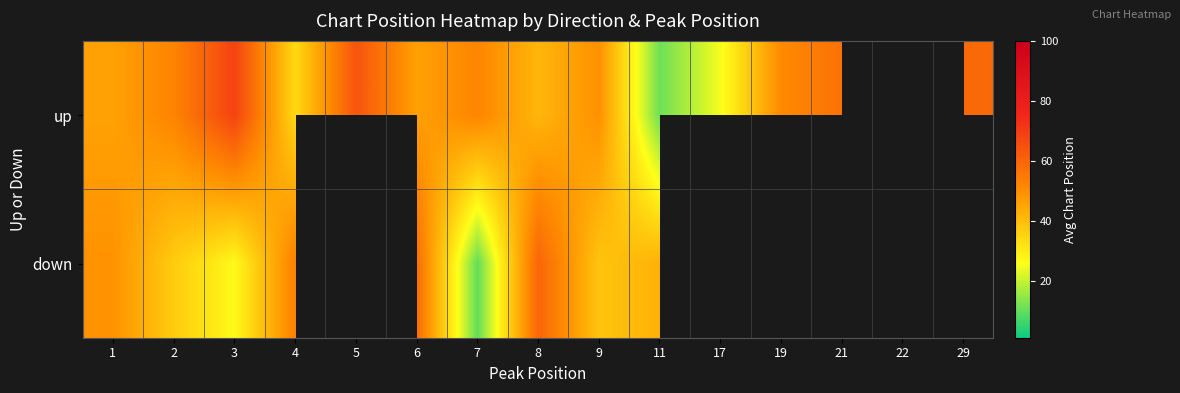

At which category is the sum across all series the highest?

6